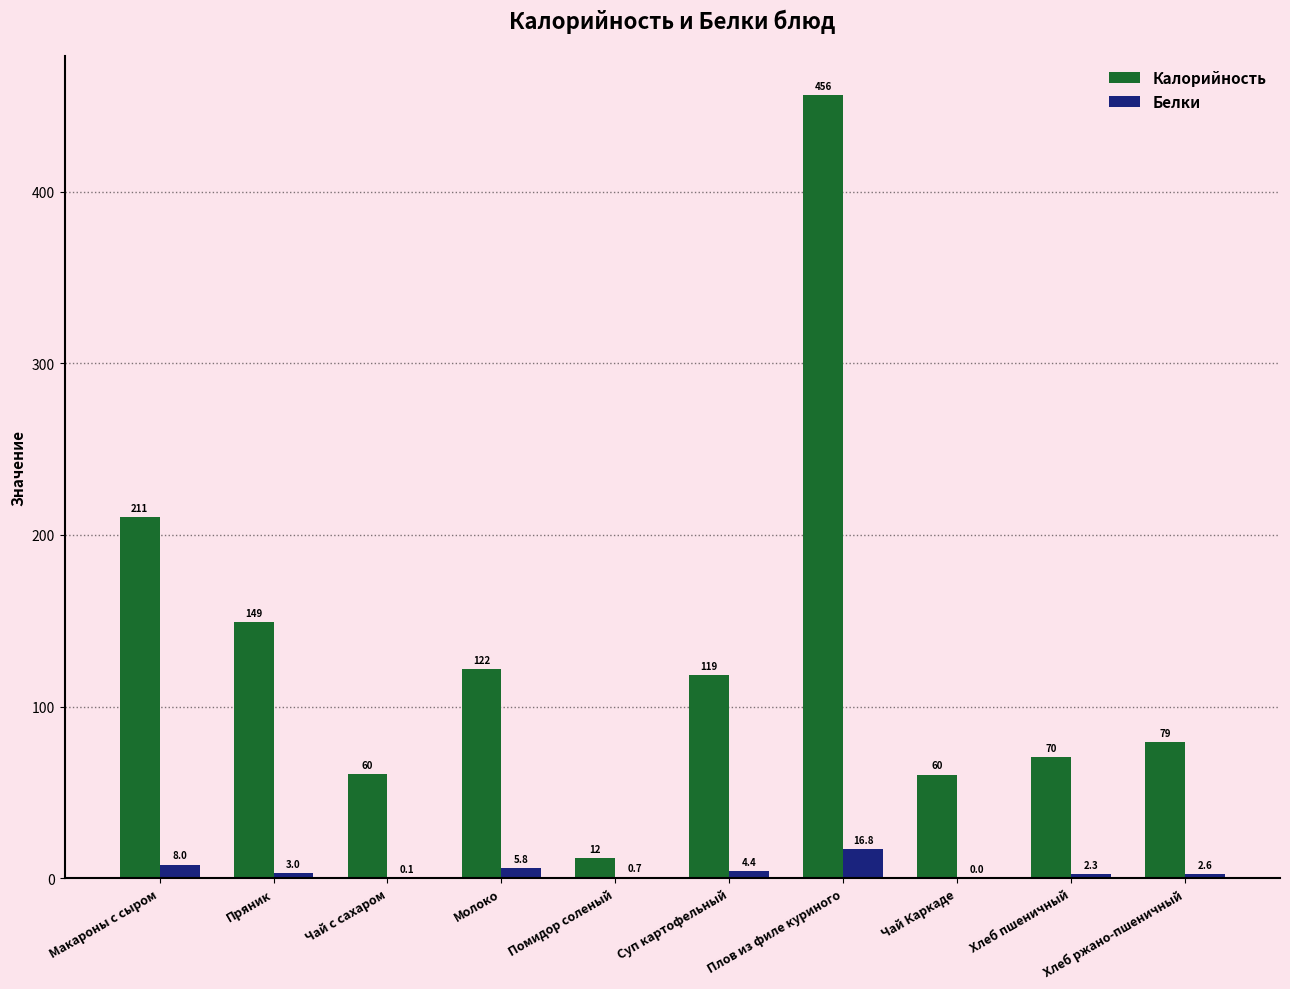

Reading left to right, what are all the values shown in this chart?

Калорийность: 210.6	149.0	60.5	121.8	11.6	118.6	456.0	60.4	70.5	79.2
Белки: 8.0	3.0	0.1	5.8	0.7	4.4	16.8	0.0	2.3	2.6